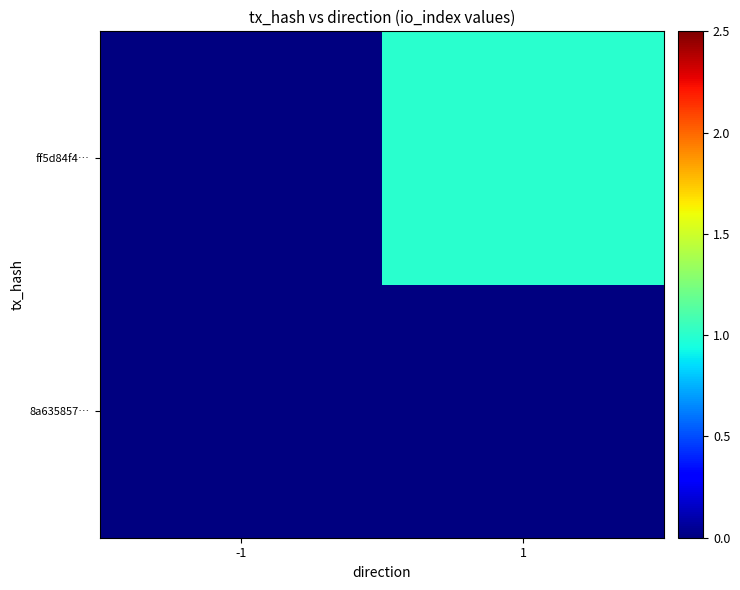

Which label corresponds to the smallest value in the chart?

-1